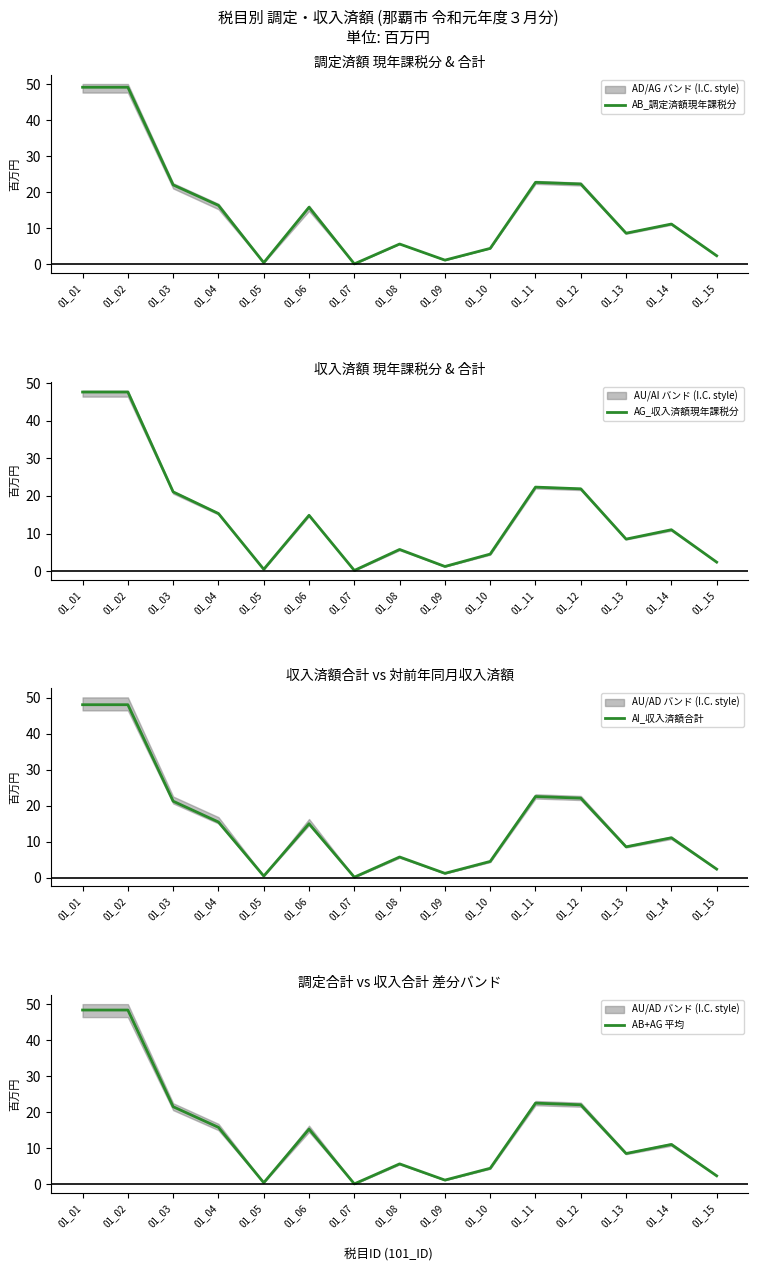

Rank the series by their maximum value, from lowest to highest.

AG_収入済額現年課税分, AI_収入済額合計, AB+AG 平均, AB_調定済額現年課税分